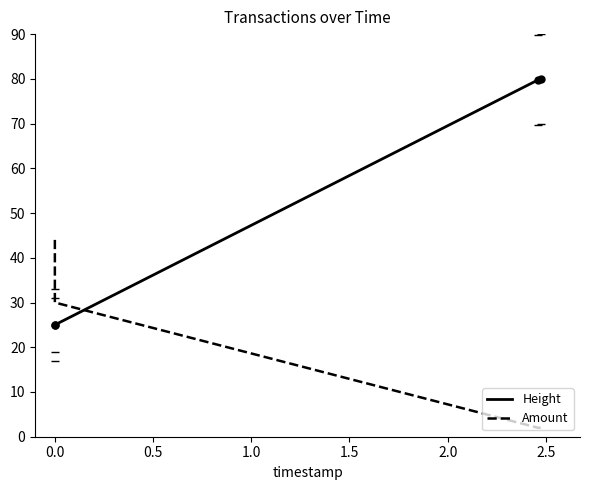

What is the value of the Height point at the 3rd from the left?

79.8